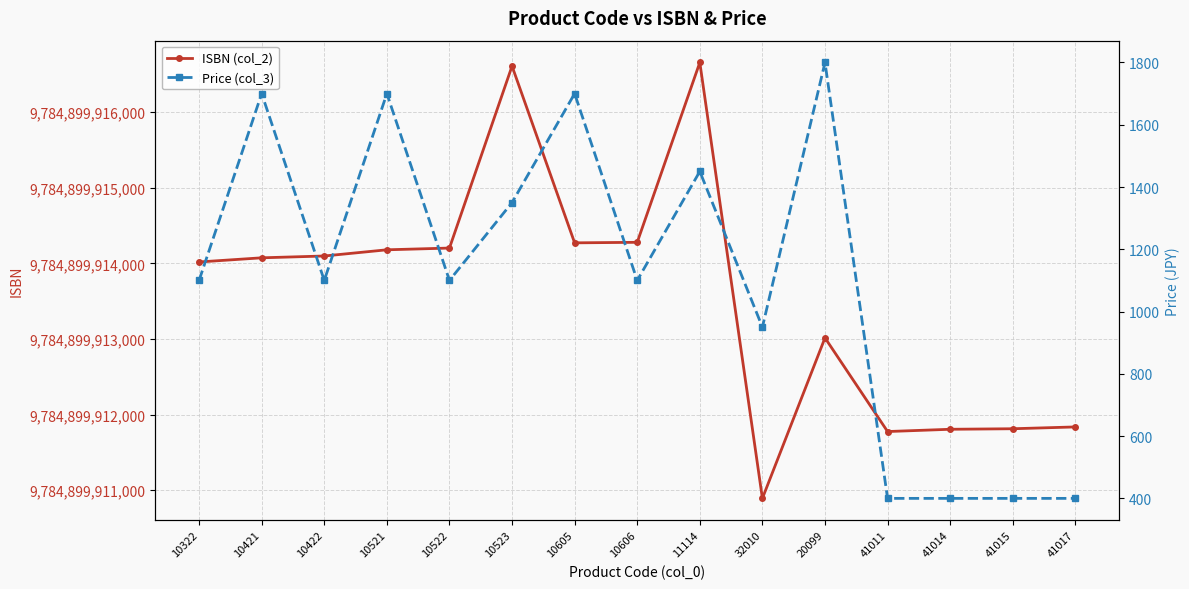

Between 10522 and 10521, which is larger?

10522